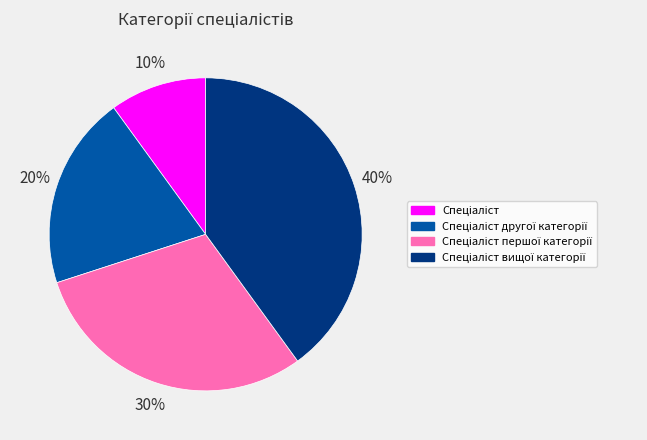

To the nearest percent, what is the difference between the largest and smallest slice percentages?

30%